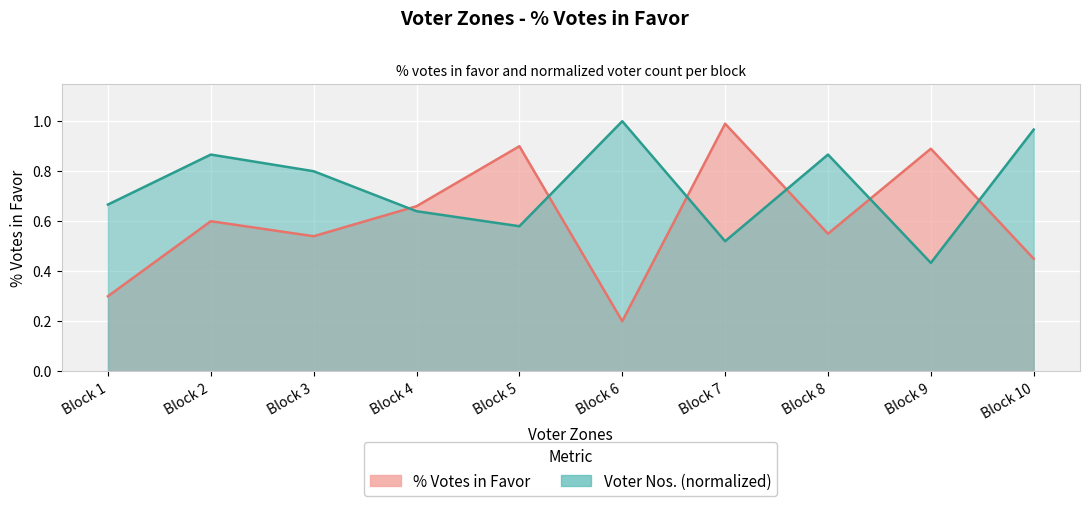

What is the difference between the % Votes in Favor (line) values at Block 8 and Block 10?

0.1